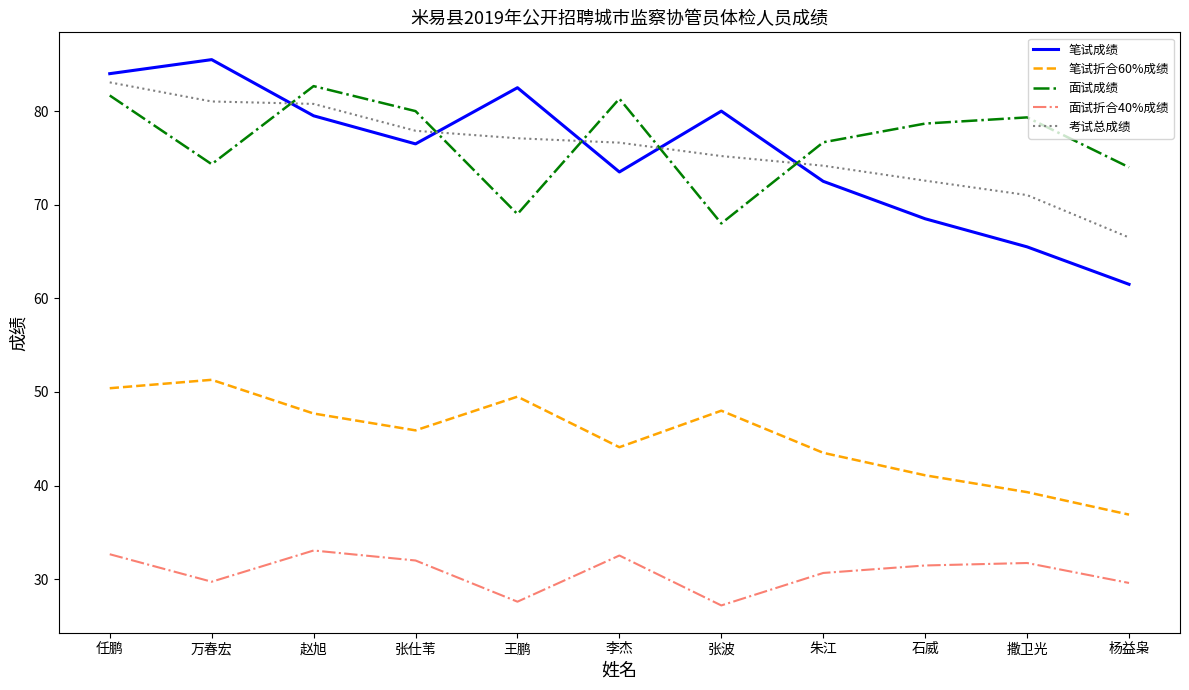

How many series are shown in this chart?

5